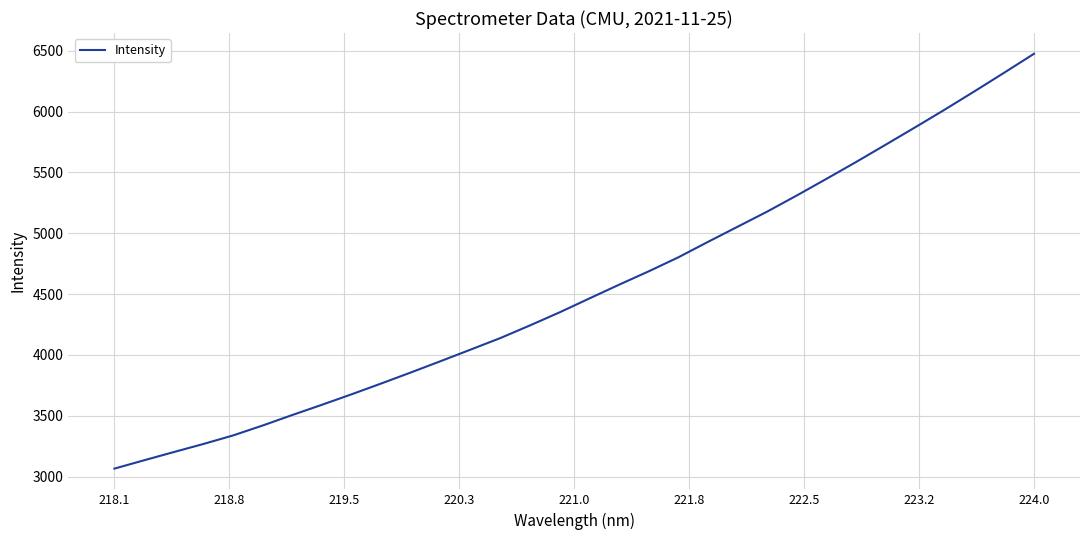

What is the minimum value shown in the chart?

3065.6